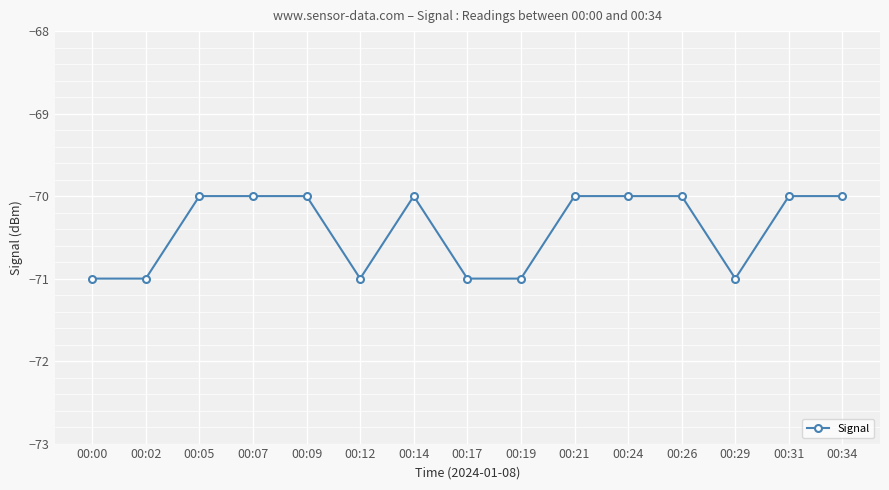

True or false: the data shows -71 at 00:12.

True